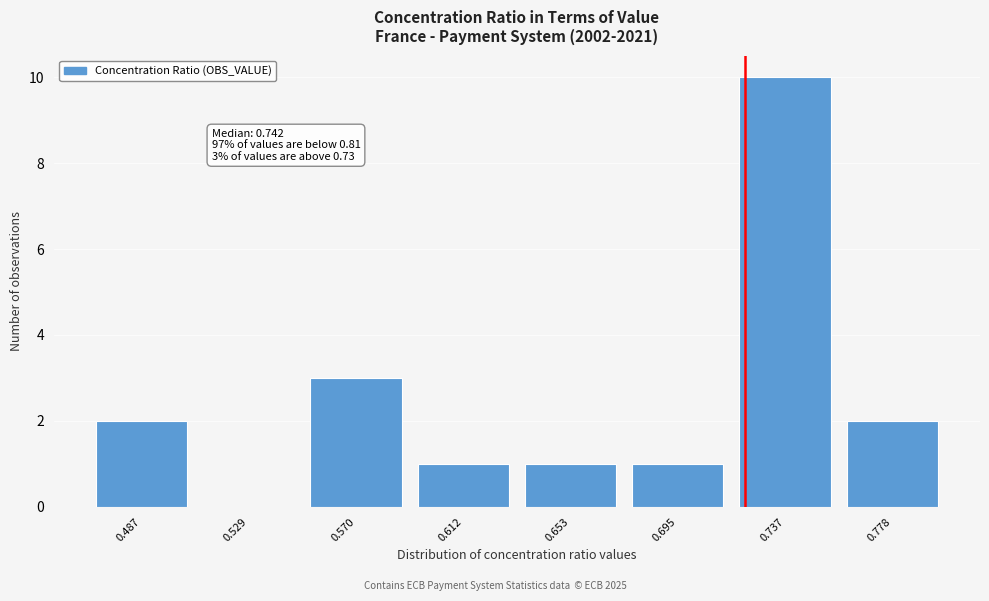

Reading left to right, extract all data points from this chart.

0.487=2	0.529=0	0.570=3	0.612=1	0.653=1	0.695=1	0.737=10	0.778=2